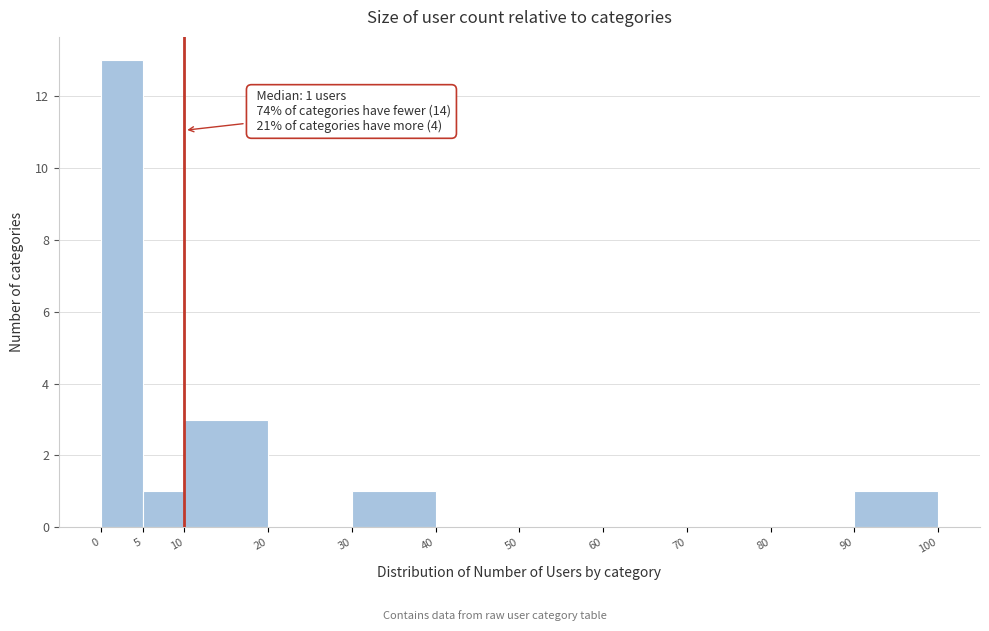

Which range on the x-axis has the tallest bar?

0 to 5